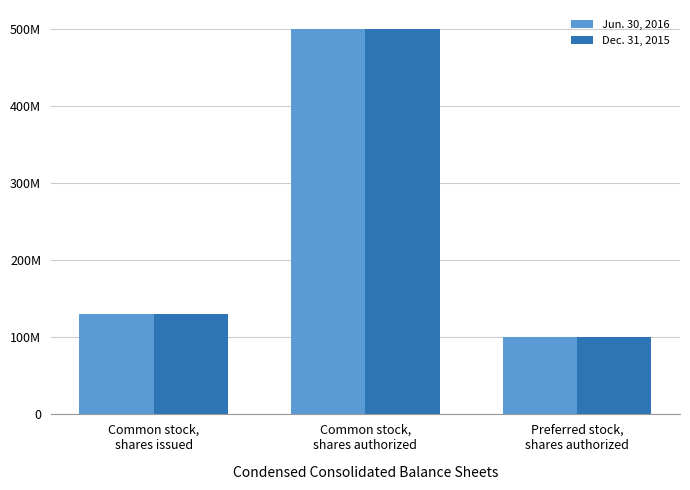

Which series has the largest range (max minus min)?

Jun. 30, 2016